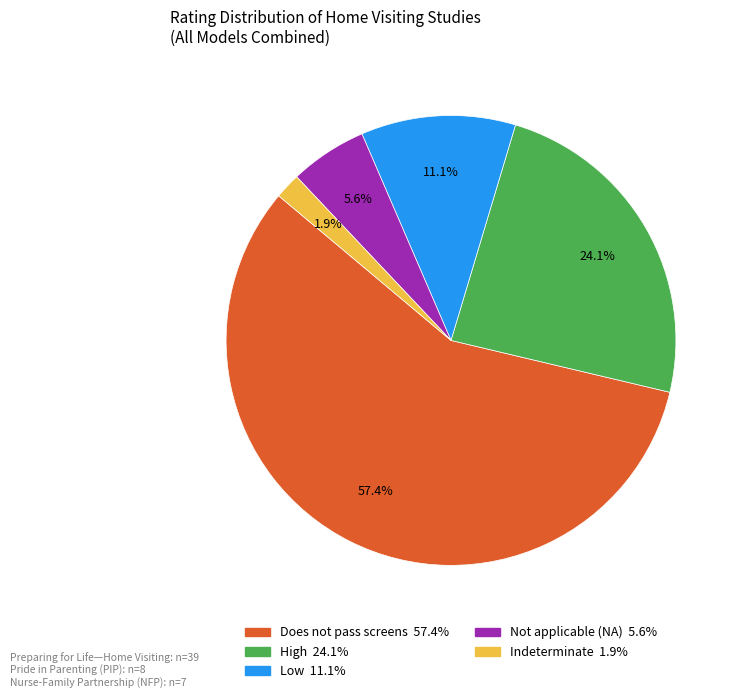

Is there a majority slice in this chart?

Yes